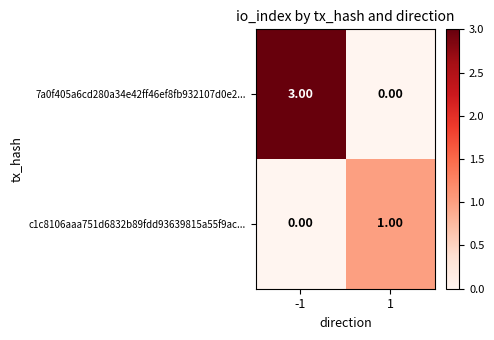

What is the difference between the 7a0f405a6cd280a34e42ff46ef8fb932107d0e2... values at -1 and 1?

3